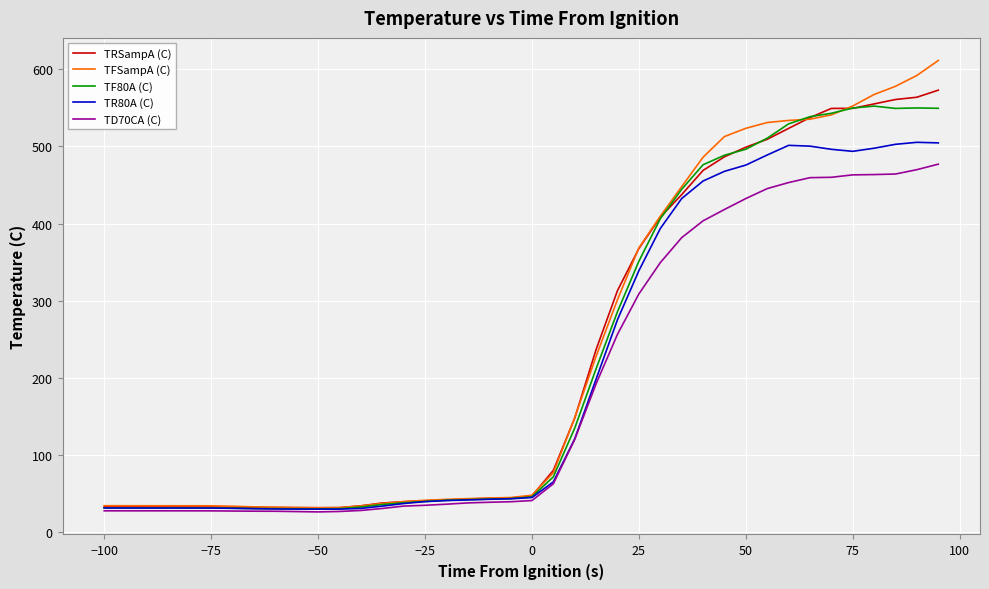

Which series has the widest spread of values?

TFSampA (C)